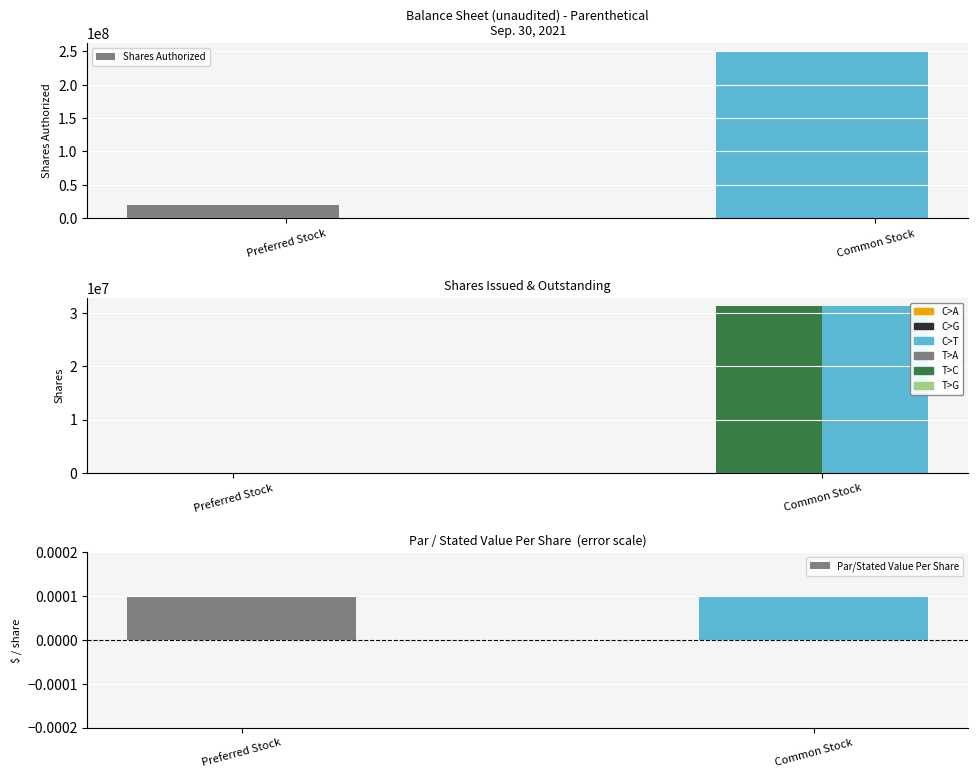

Reading right to left, transcribe all the data shown in this chart.

Shares Authorized: Common Stock=250000000.0	Preferred Stock=20000000.0
Shares Outstanding: Common Stock=31340000.0	Preferred Stock=0.0
Shares Issued: Common Stock=31340000.0	Preferred Stock=0.0
Par/Stated Value Per Share: Common Stock=0.0	Preferred Stock=0.0